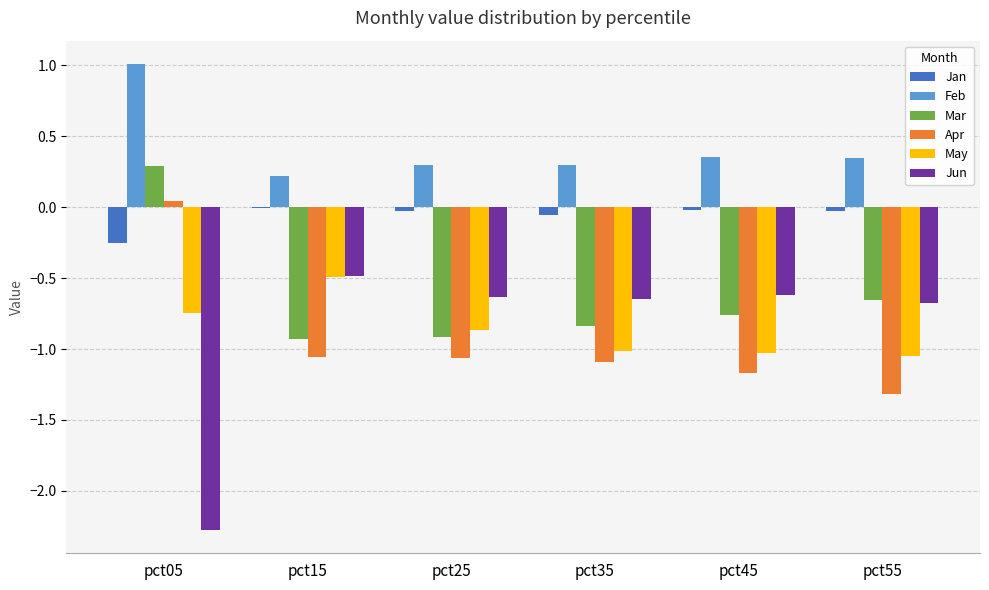

What is the greatest value displayed?

1.0